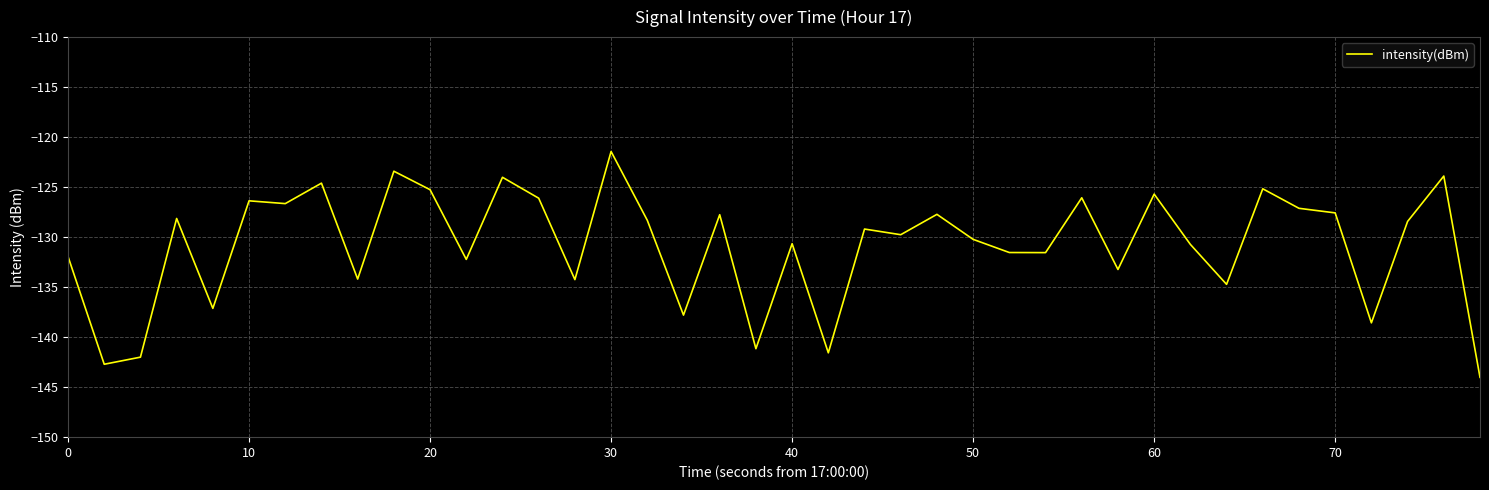

What is the greatest value displayed?

-121.4